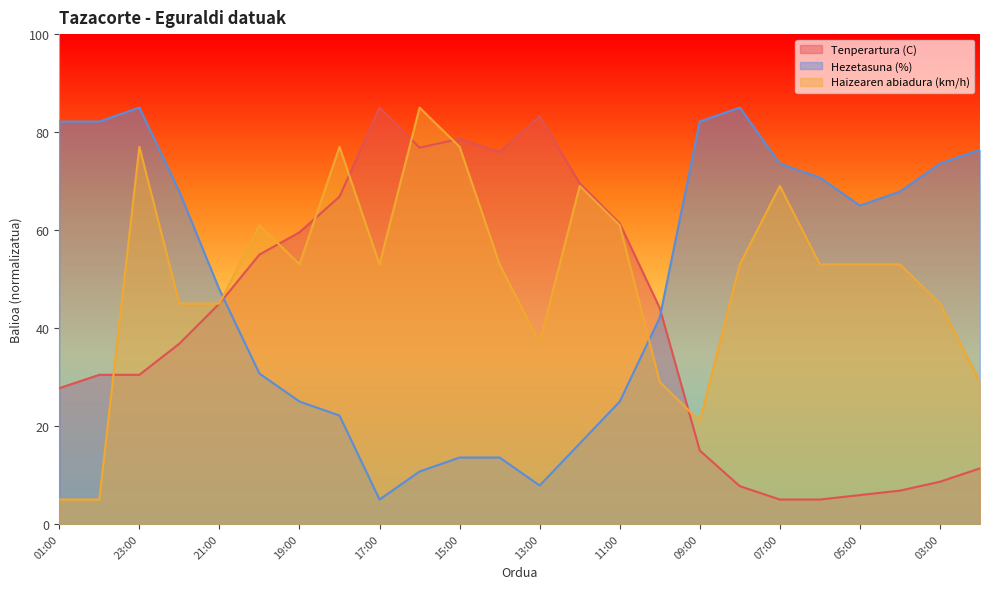

Between which two adjacent categories do Hezetasuna (%) and Tenperartura (C) first intersect?

21:00 and 20:00